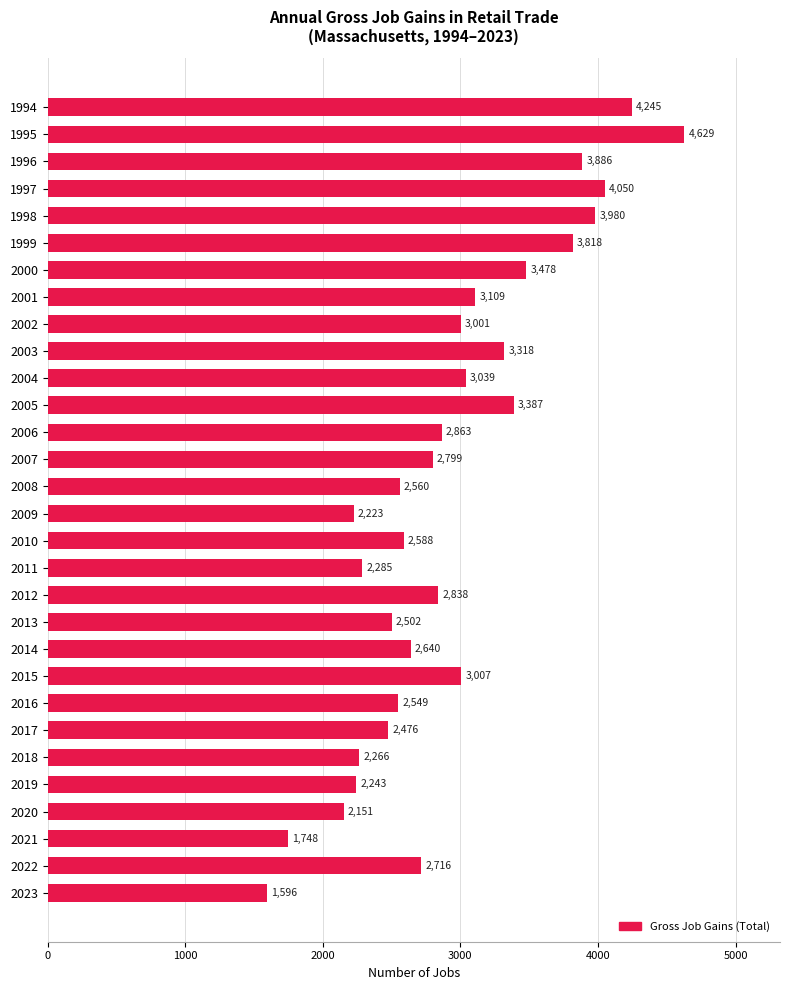

Reading top to bottom, what are all the values shown in this chart?

1994=4245	1995=4629	1996=3886	1997=4050	1998=3980	1999=3818	2000=3478	2001=3109	2002=3001	2003=3318	2004=3039	2005=3387	2006=2863	2007=2799	2008=2560	2009=2223	2010=2588	2011=2285	2012=2838	2013=2502	2014=2640	2015=3007	2016=2549	2017=2476	2018=2266	2019=2243	2020=2151	2021=1748	2022=2716	2023=1596